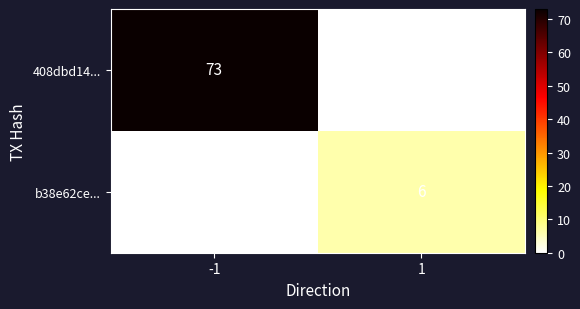

Reading left to right, transcribe all the data shown in this chart.

408dbd14...: 73	0
b38e62ce...: 0	6